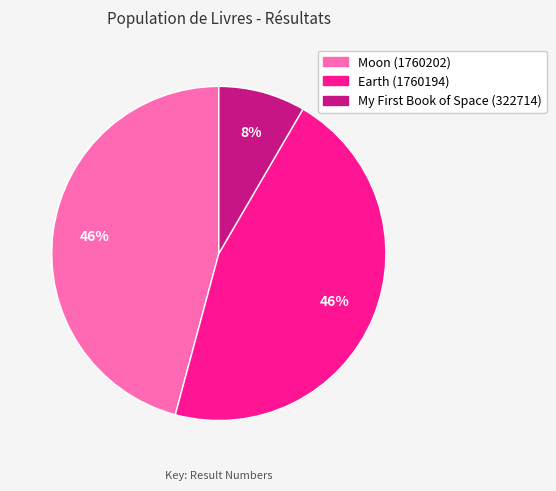

Does Moon (1760202) account for over 50% of the chart?

No